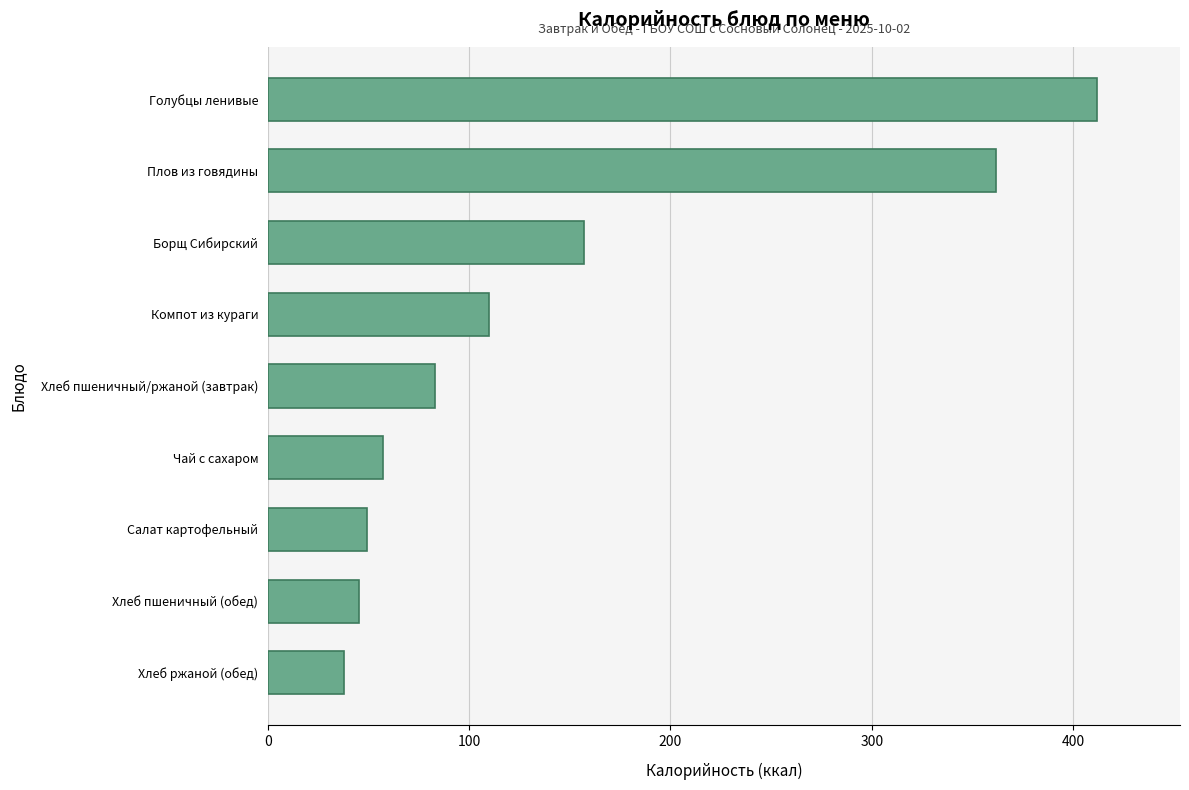

What is the sum of all values?

1313.5